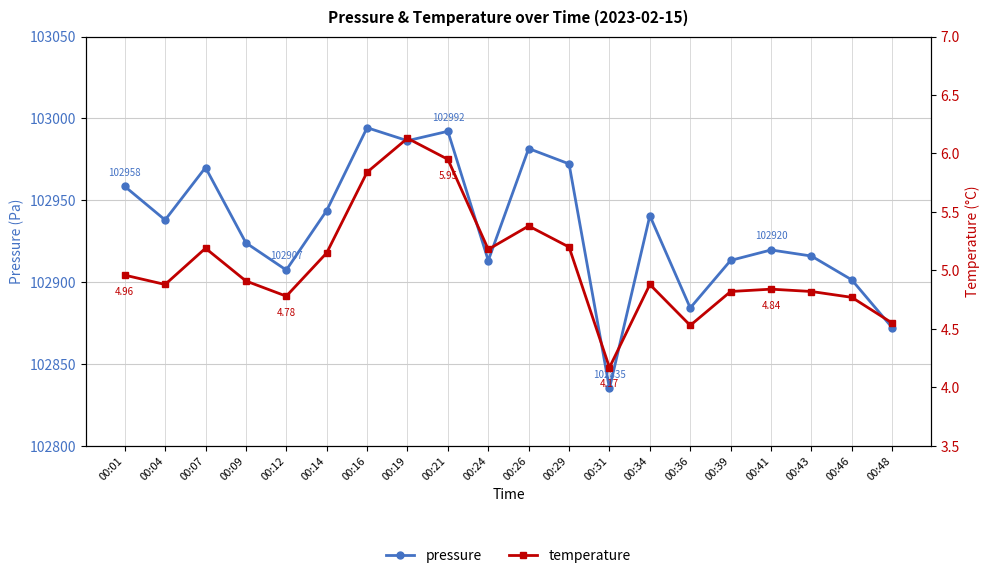

Does the chart have visible grid lines?

Yes